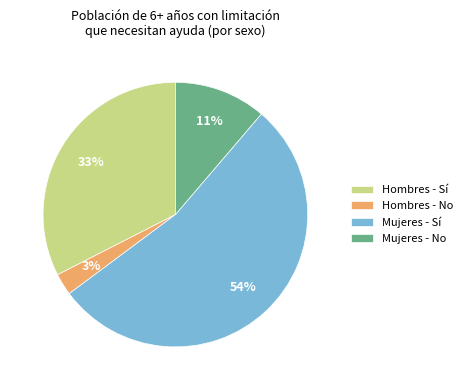

Is Hombres - Sí the majority of the pie?

No